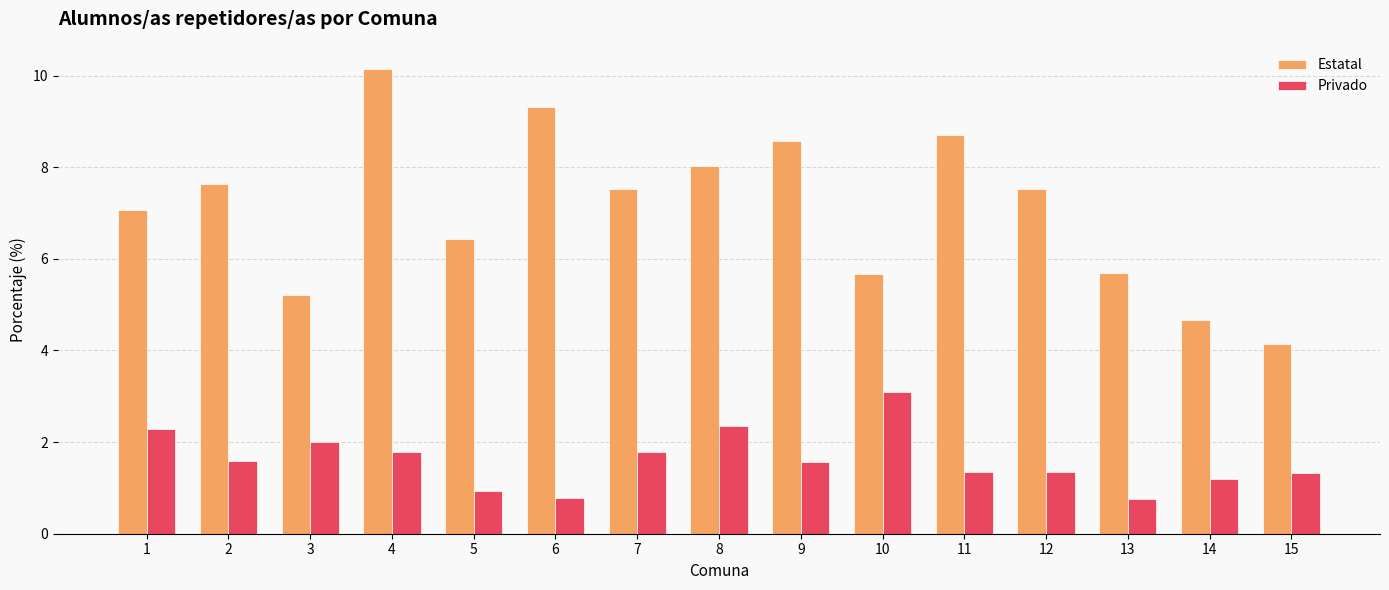

What are all the series names shown in the legend?

Estatal, Privado